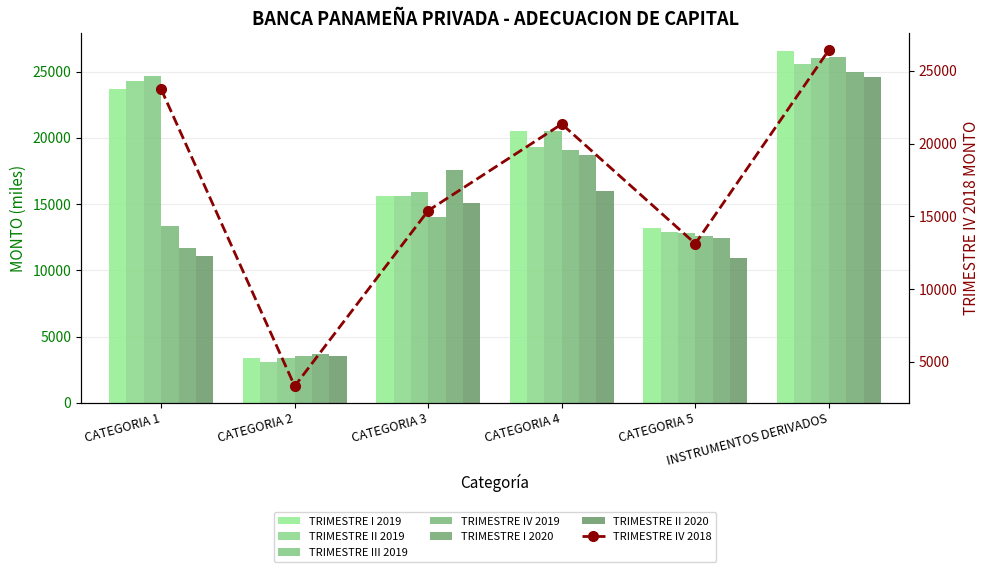

Where does the TRIMESTRE II 2020 series first go above 15104?

CATEGORIA 3